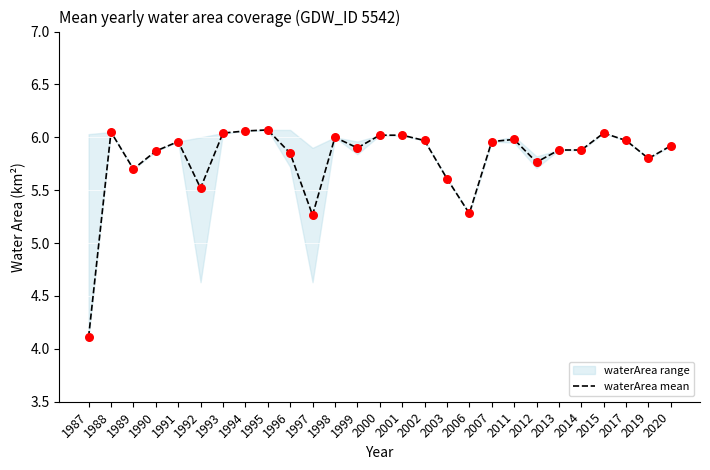

Which has a higher value, 2014 or 1998?

1998